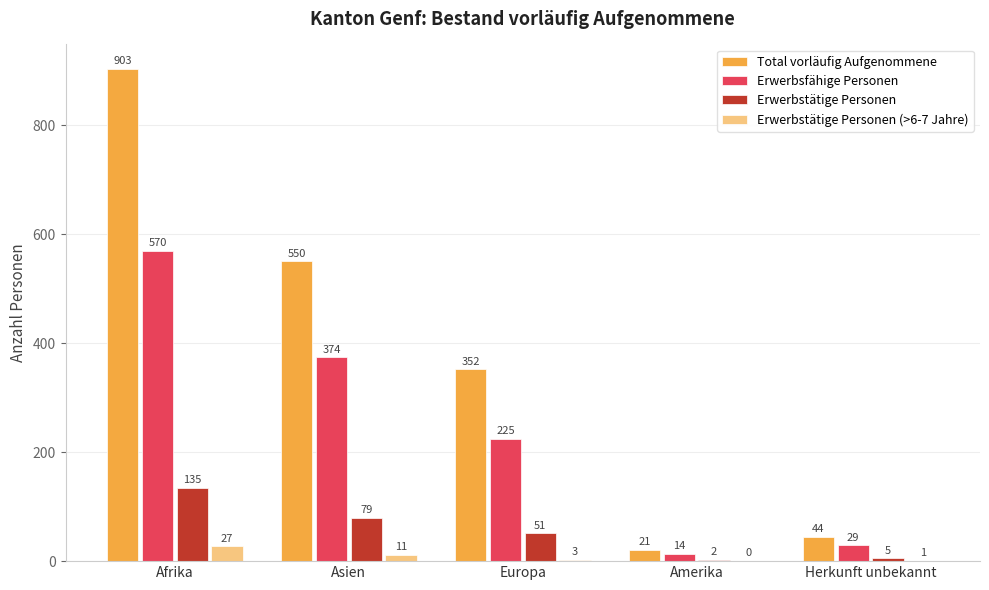

What is the sum of all Erwerbstätige Personen (>6-7 Jahre) values?

42